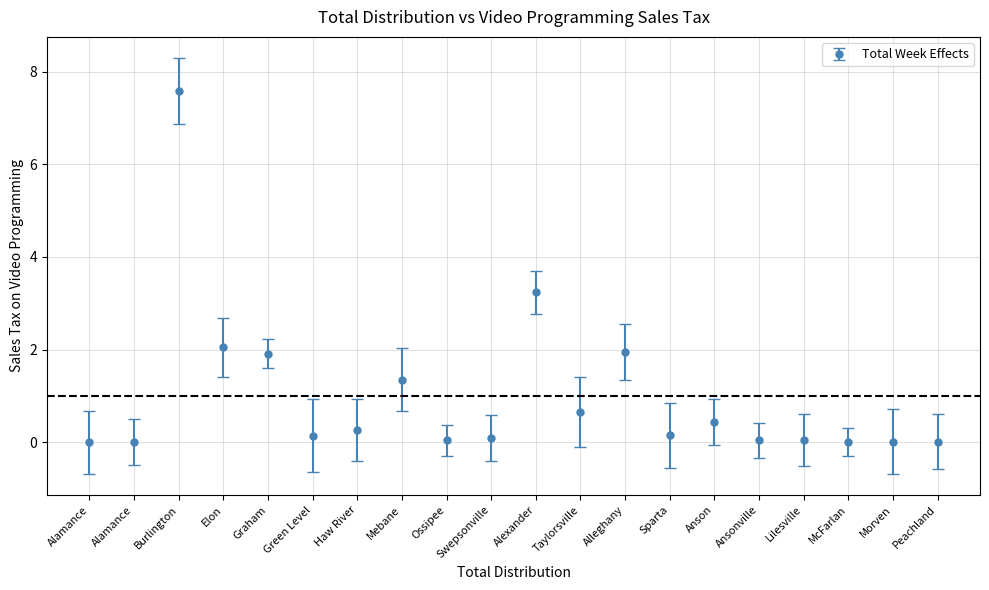

Does the chart have visible grid lines?

Yes